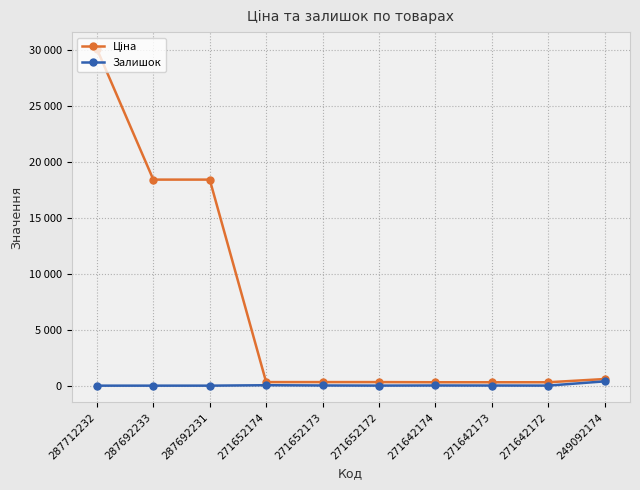

What is the difference between the maximum and minimum values in the Ціна series?

29798.7